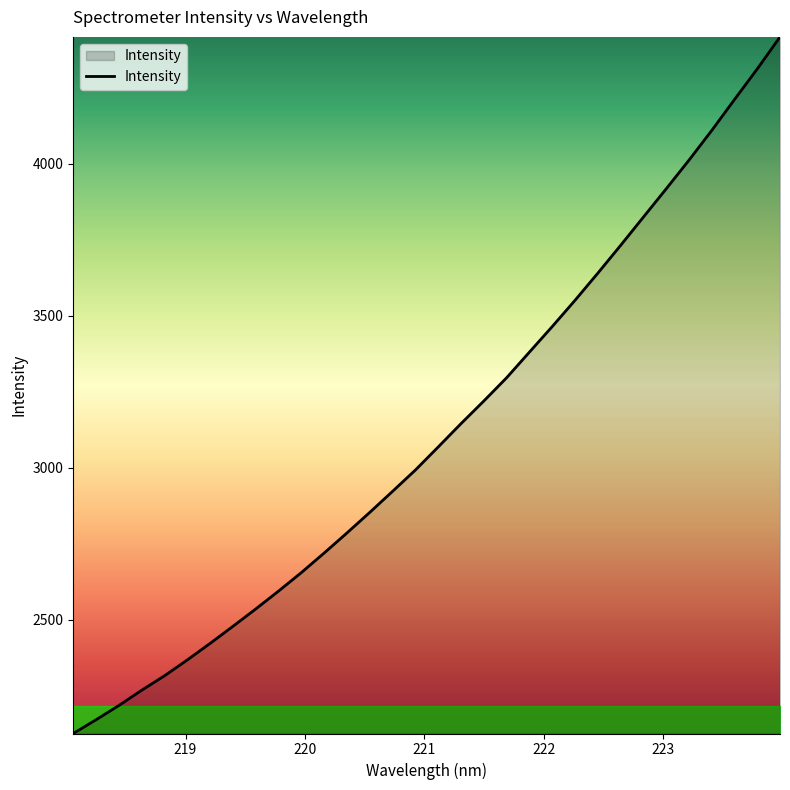

What is the difference between the maximum and minimum values?

2292.4